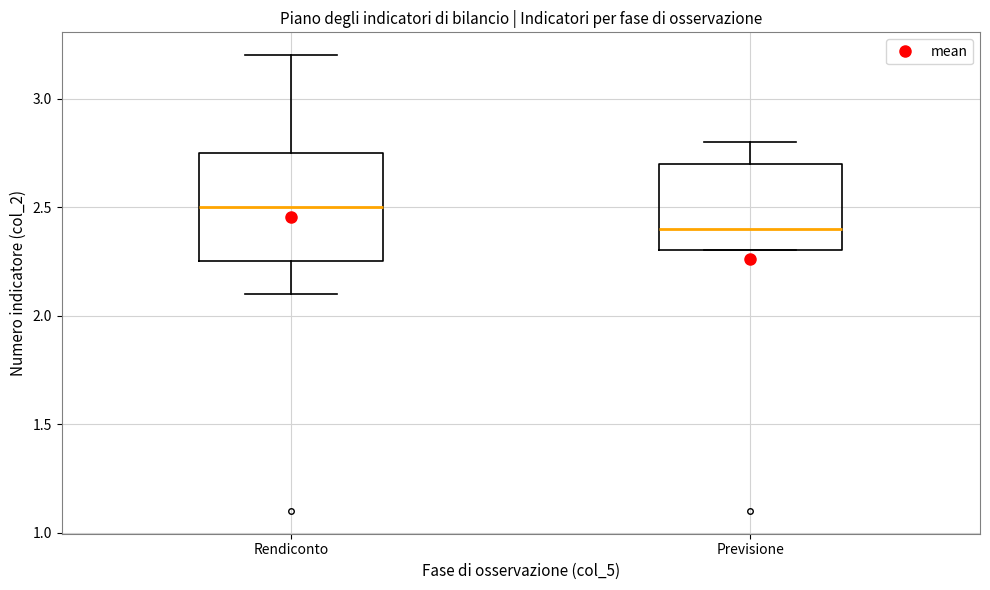

Where does the lower whisker of the box for Rendiconto end on the y-axis? The values are not printed on the chart, so give them approximately, as read against the axis.

2.10